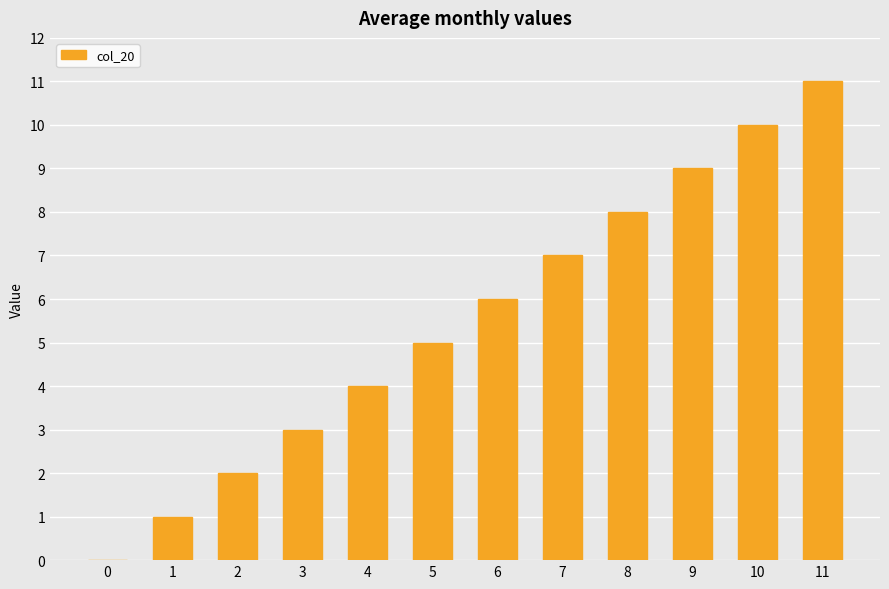

The chart shows a value of 2 at 1. True or false?

False